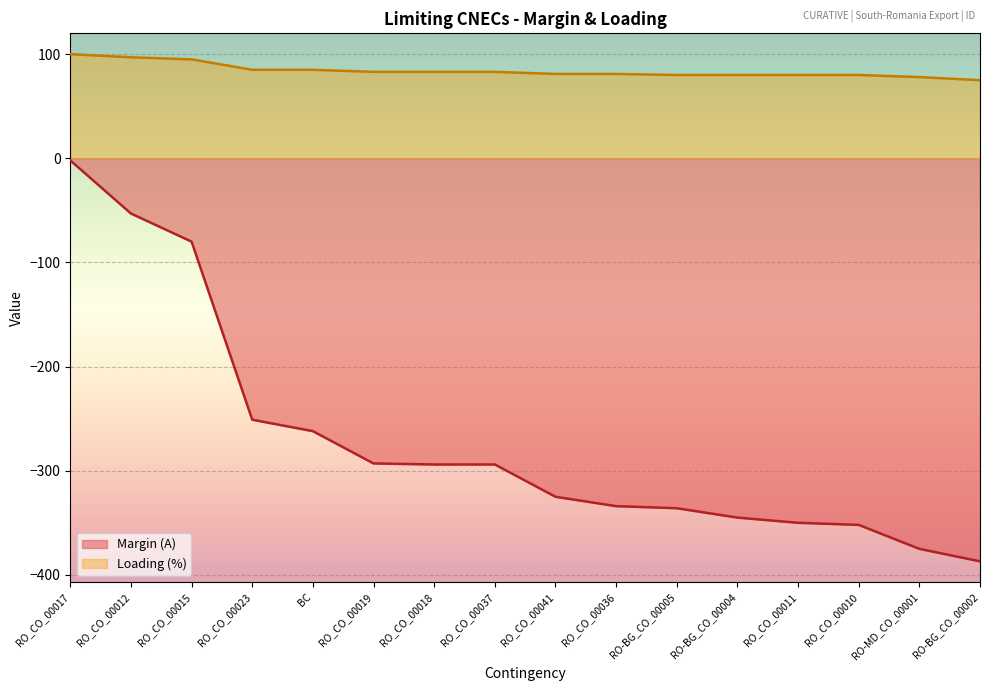

True or false: Loading (%) and Margin (A) cross at least once.

False